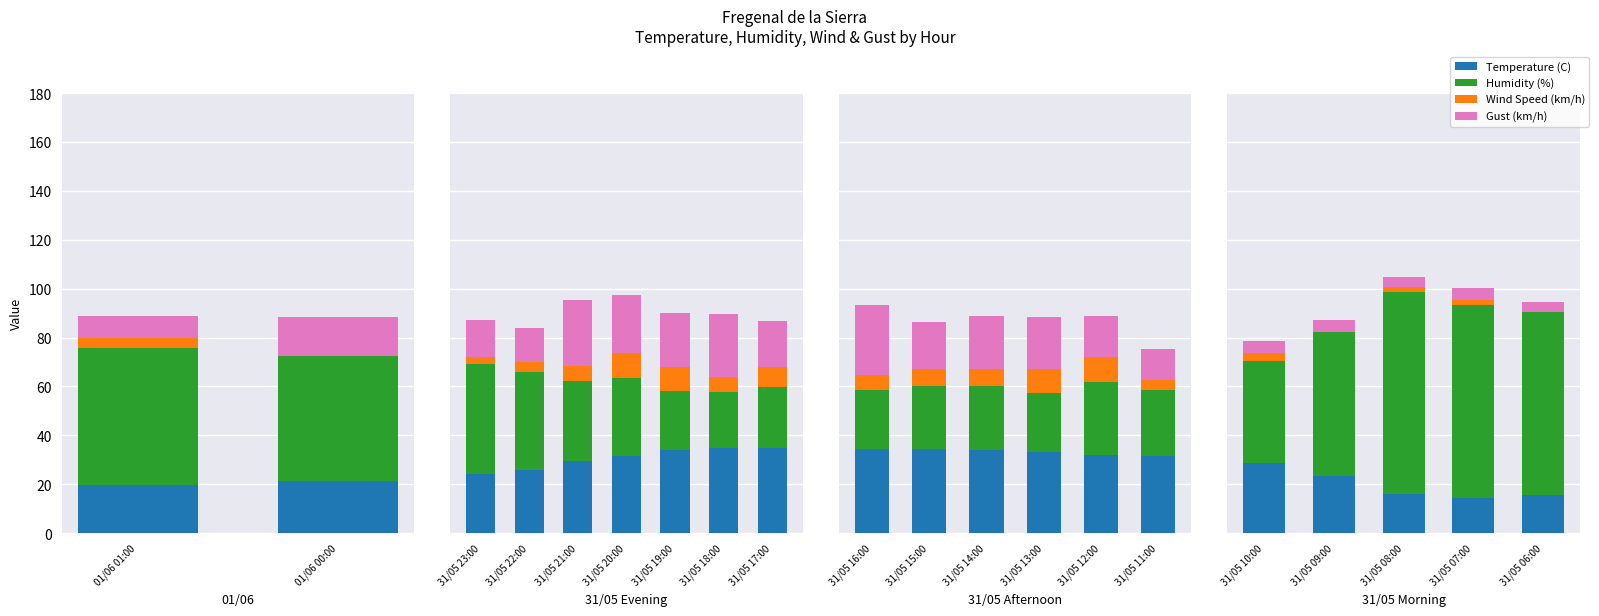

What position from the left is 31/05 06:00?

5